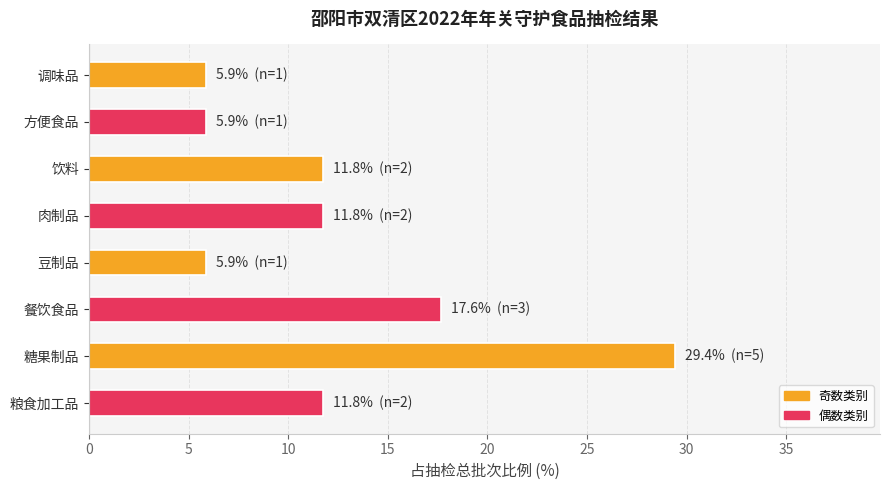

What is the change in value from 方便食品 to 糖果制品?

+23.5